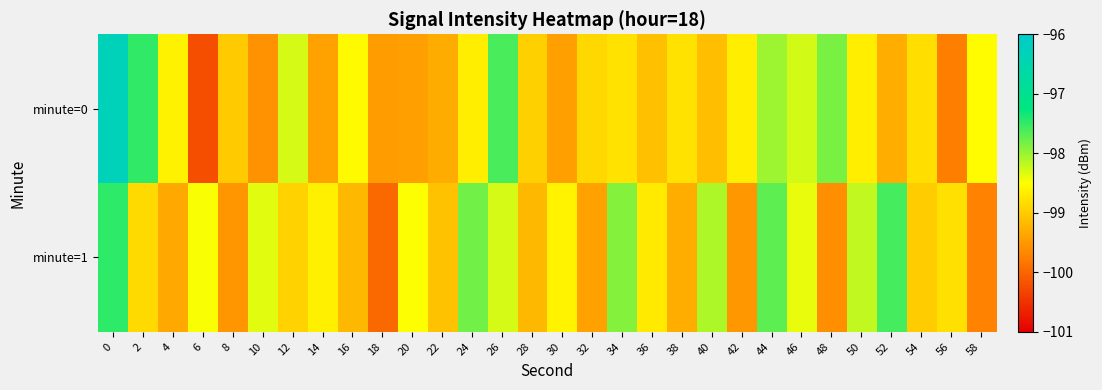

Which series has the widest spread of values?

minute=0